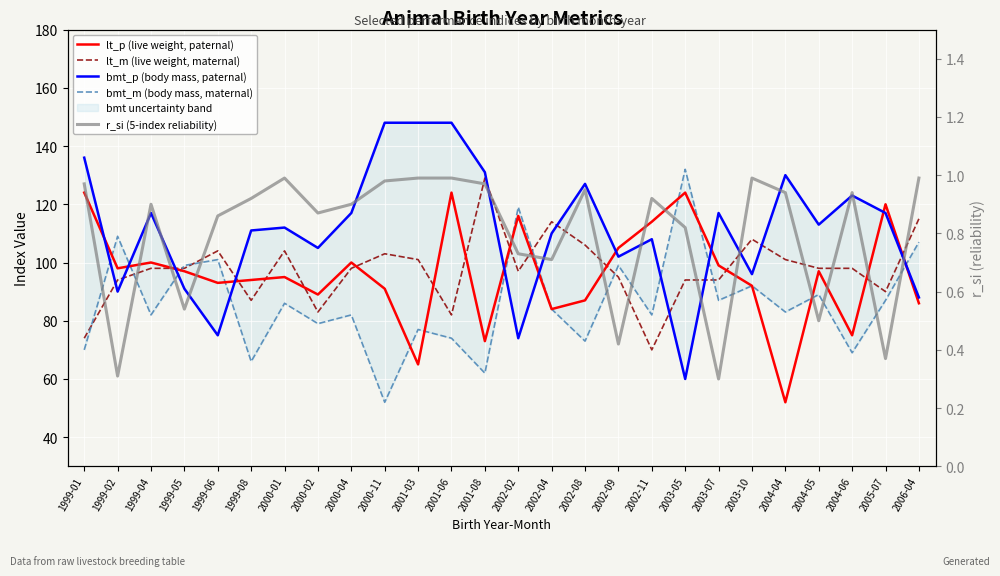

What is the difference between the maximum and second lowest values in the lt_m (live weight, maternal) series?

55.0